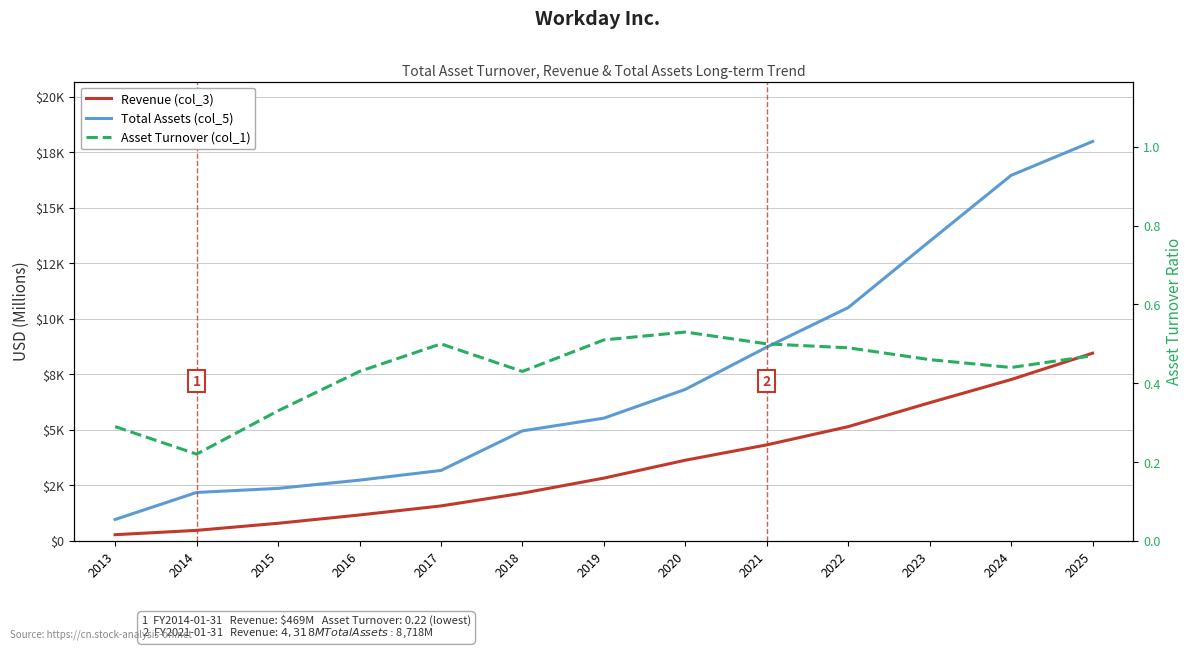

True or false: Total Assets (col_5) and Revenue (col_3) intersect in this chart.

False